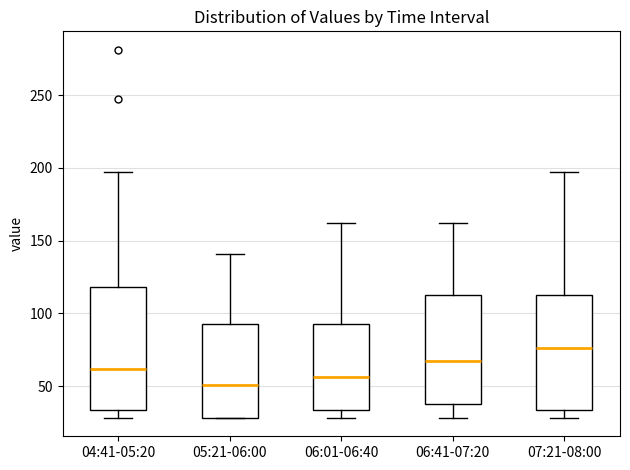

Reading left to right, read every box against the y-axis: the position of its median line, the range the box covers, and the ends of its whiskers. The values are not printed on the chart, so give them approximately, as read against the axis.

04:41-05:20: median 60, box 35 to 120, whiskers 30 to 195
05:21-06:00: median 50, box 30 to 95, whiskers 30 to 140
06:01-06:40: median 55, box 35 to 95, whiskers 30 to 160
06:41-07:20: median 70, box 40 to 115, whiskers 30 to 160
07:21-08:00: median 75, box 35 to 115, whiskers 30 to 195